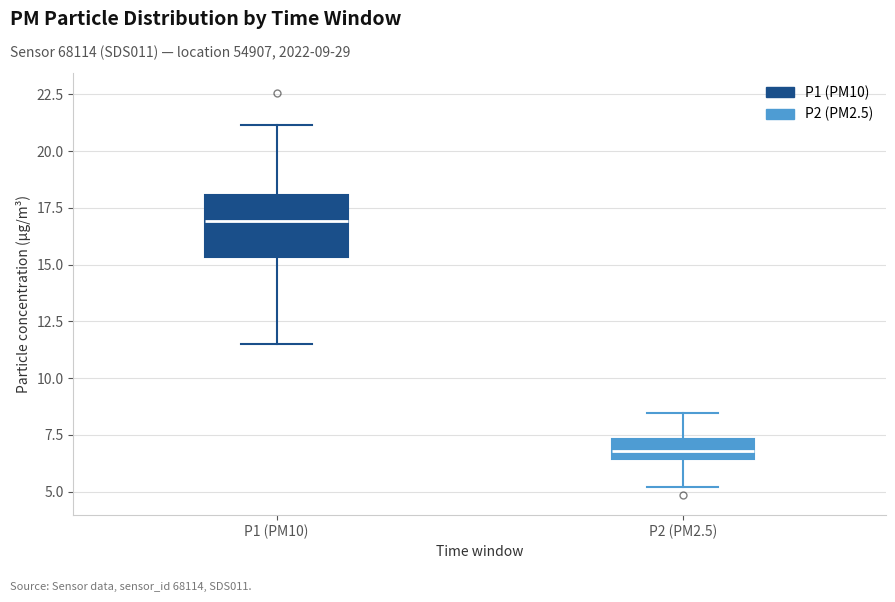

Where is the upper edge of the box for P1 (PM10) on the y-axis? The values are not printed on the chart, so give them approximately, as read against the axis.

18.0